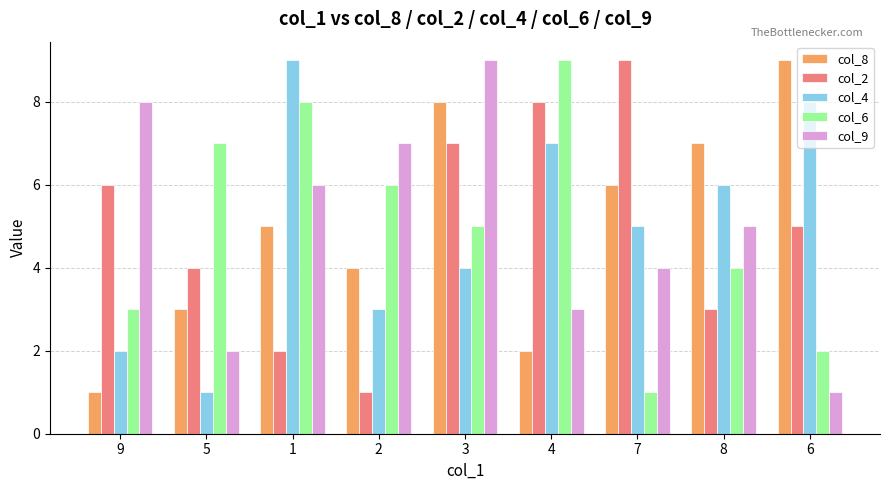

How many col_9 values are between 3 and 7?

5